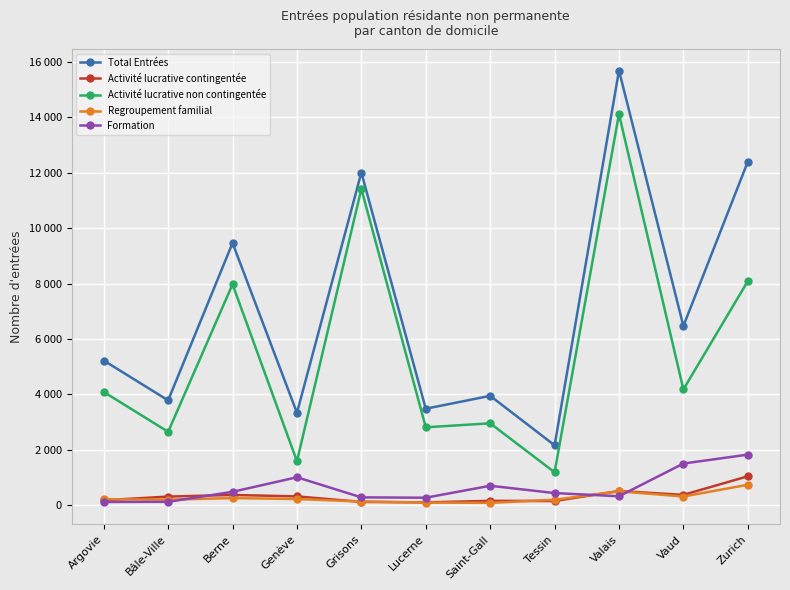

Reading left to right, list all the values displayed in this chart.

Total Entrées: Argovie=5221	Bâle-Ville=3782	Berne=9464	Genève=3333	Grisons=12008	Lucerne=3480	Saint-Gall=3946	Tessin=2160	Valais=15692	Vaud=6467	Zurich=12398
Activité lucrative contingentée: Argovie=175	Bâle-Ville=308	Berne=367	Genève=315	Grisons=116	Lucerne=99	Saint-Gall=154	Tessin=148	Valais=509	Vaud=370	Zurich=1040
Activité lucrative non contingentée: Argovie=4087	Bâle-Ville=2647	Berne=7972	Genève=1585	Grisons=11416	Lucerne=2810	Saint-Gall=2954	Tessin=1186	Valais=14119	Vaud=4178	Zurich=8087
Regroupement familial: Argovie=214	Bâle-Ville=197	Berne=254	Genève=219	Grisons=130	Lucerne=93	Saint-Gall=81	Tessin=194	Valais=499	Vaud=311	Zurich=735
Formation: Argovie=113	Bâle-Ville=119	Berne=480	Genève=1006	Grisons=280	Lucerne=267	Saint-Gall=699	Tessin=435	Valais=320	Vaud=1501	Zurich=1823